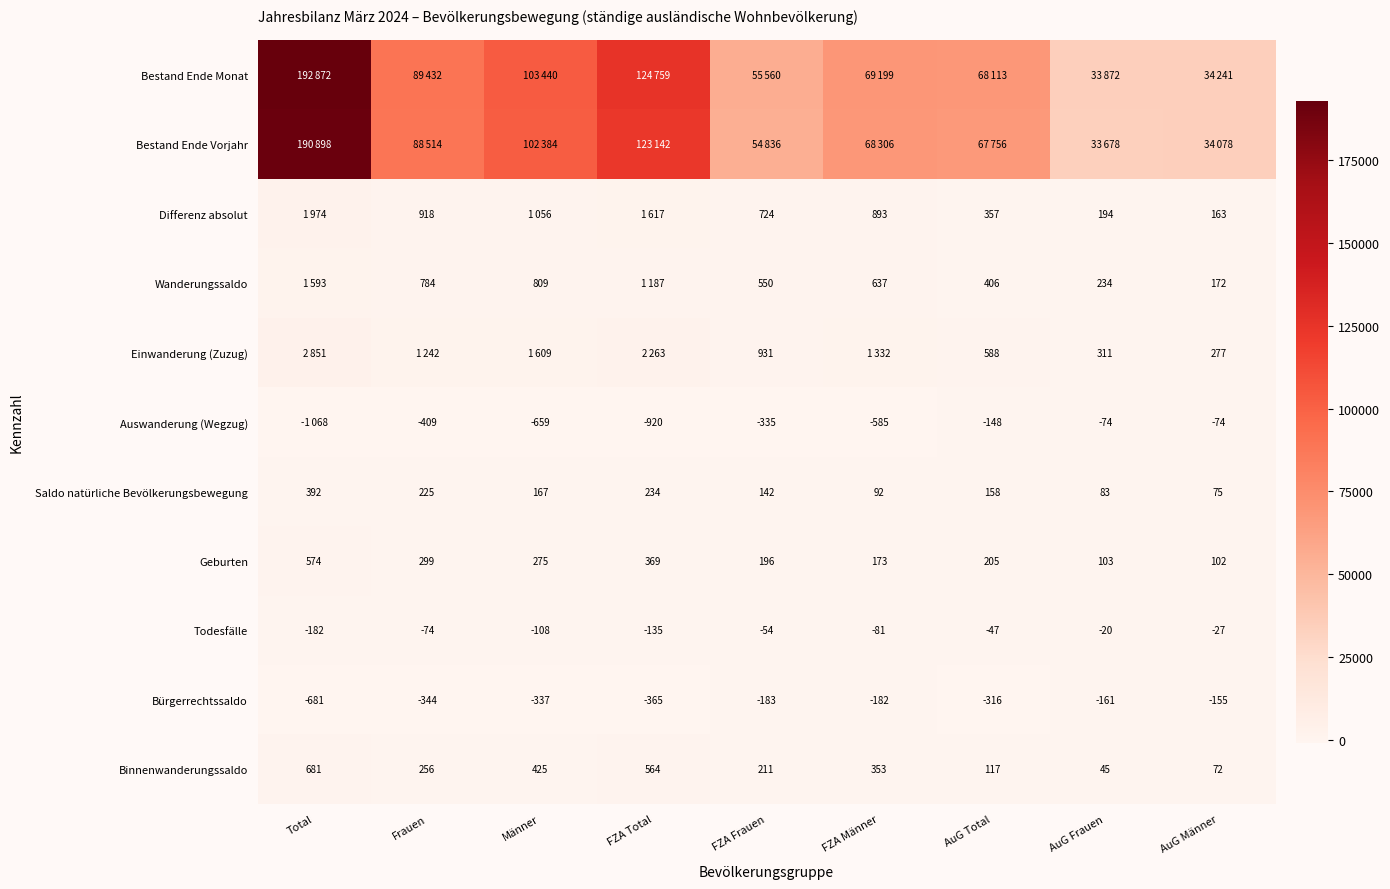

Where does the Saldo natürliche Bevölkerungsbewegung series first go above 158?

Total